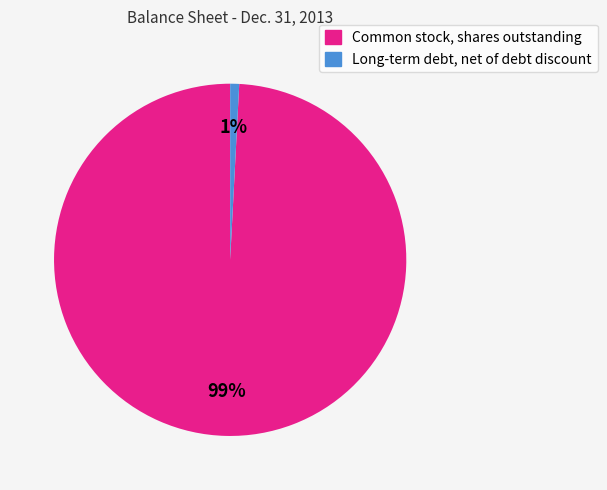

To the nearest percent, what portion does Common stock, shares outstanding represent?

99%